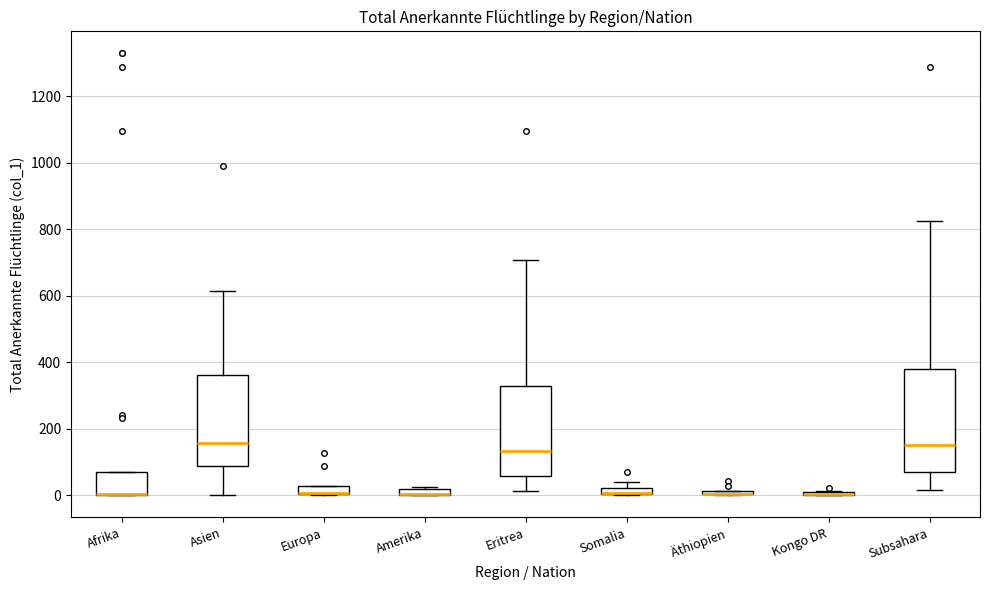

Comparing the boxes themselves (not the whiskers), which one is the tallest?

Subsahara